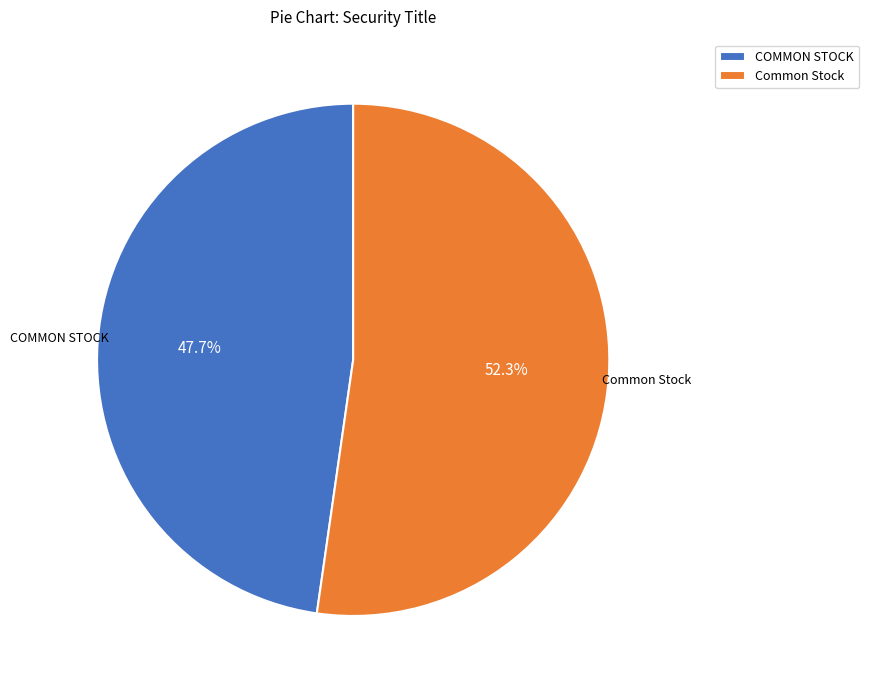

To the nearest percent, what portion does COMMON STOCK represent?

48%